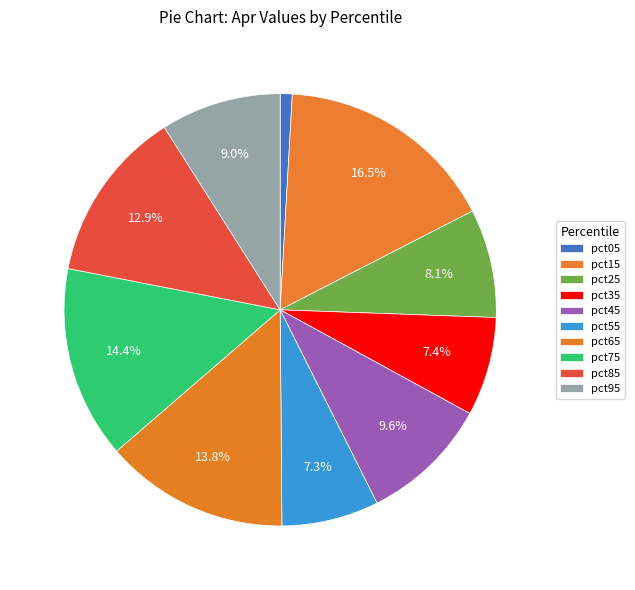

Which category has the biggest portion of the pie?

pct15